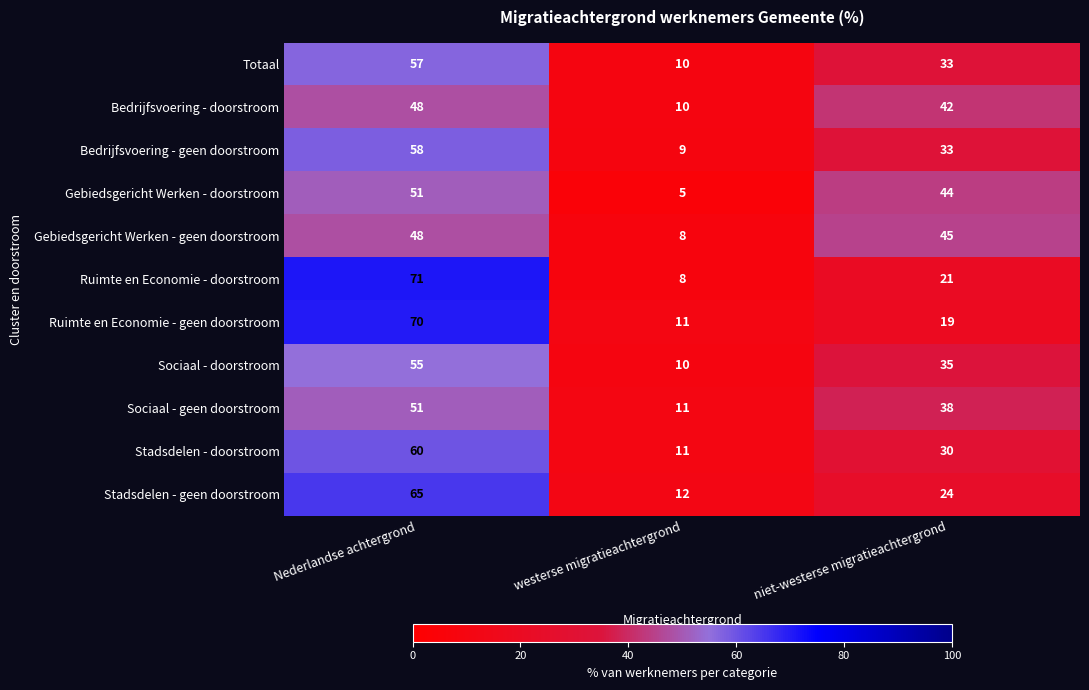

At which label is Sociaal - doorstroom closest to 32?

niet-westerse migratieachtergrond